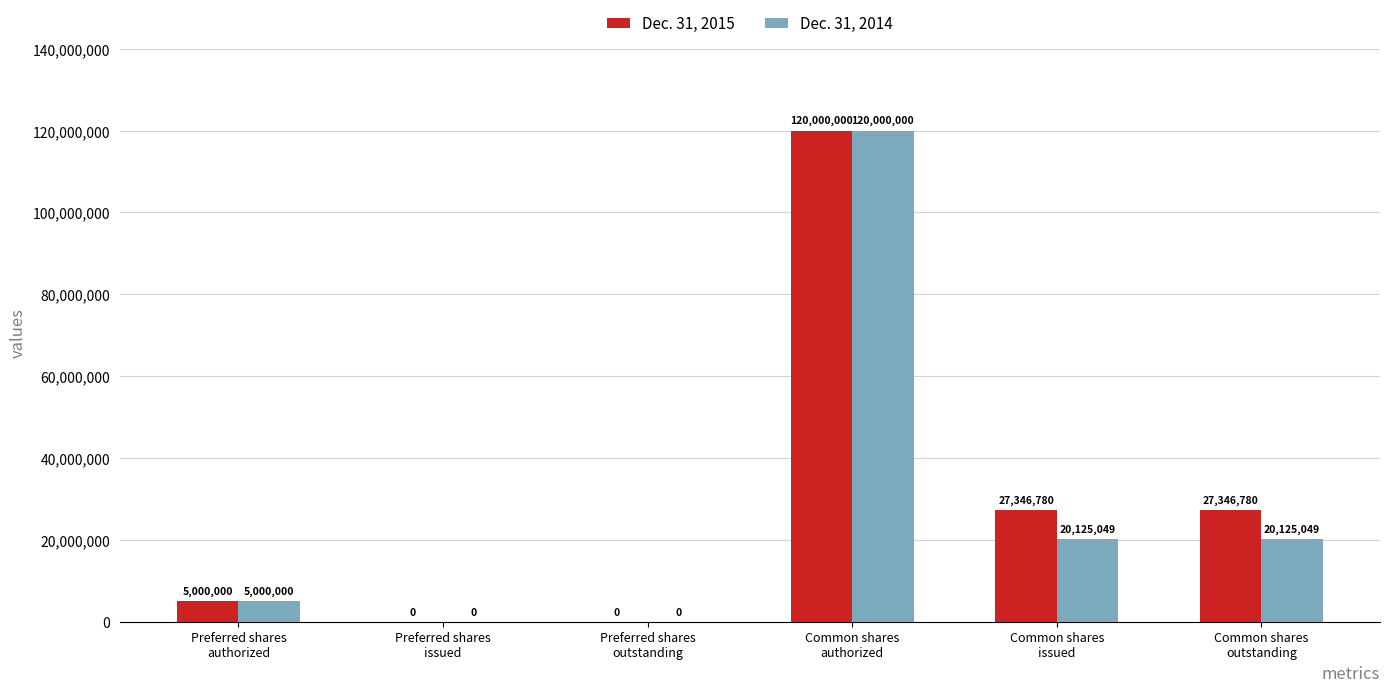

What is the average value of the Dec. 31, 2014 series?

27541683